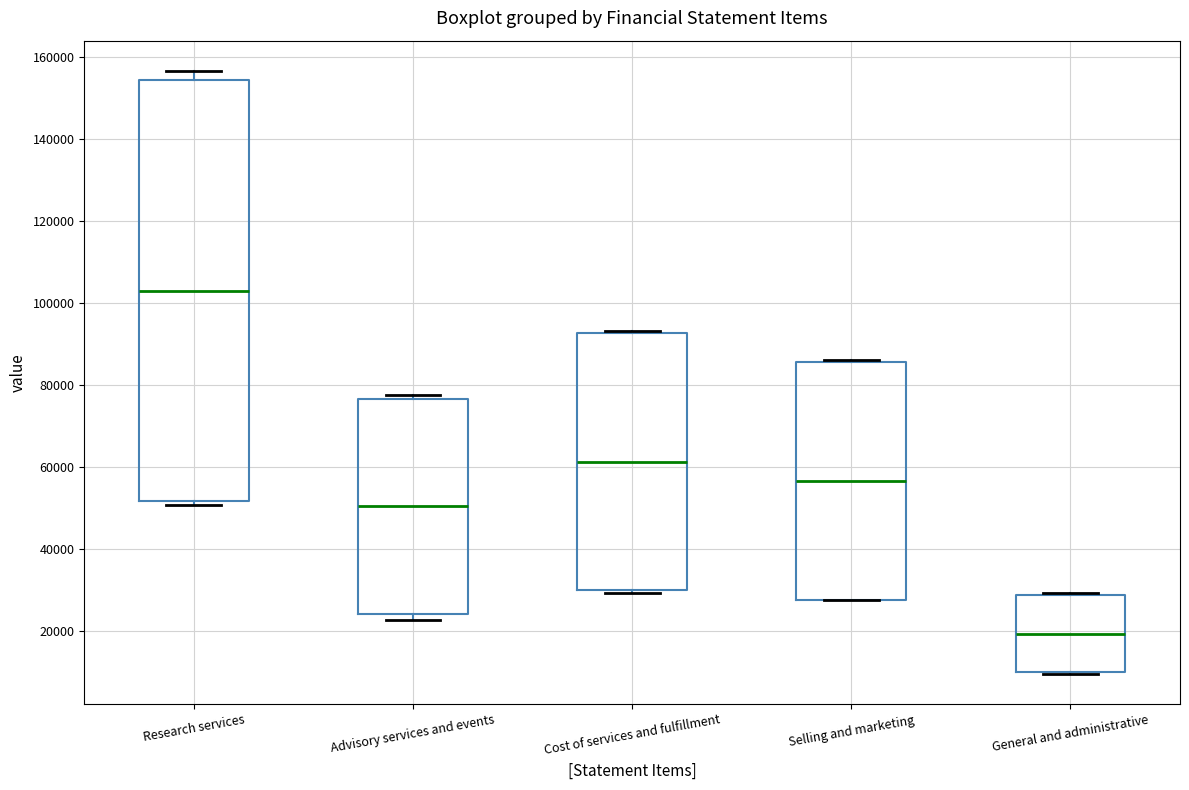

Comparing the boxes themselves (not the whiskers), which one is the tallest?

Research services